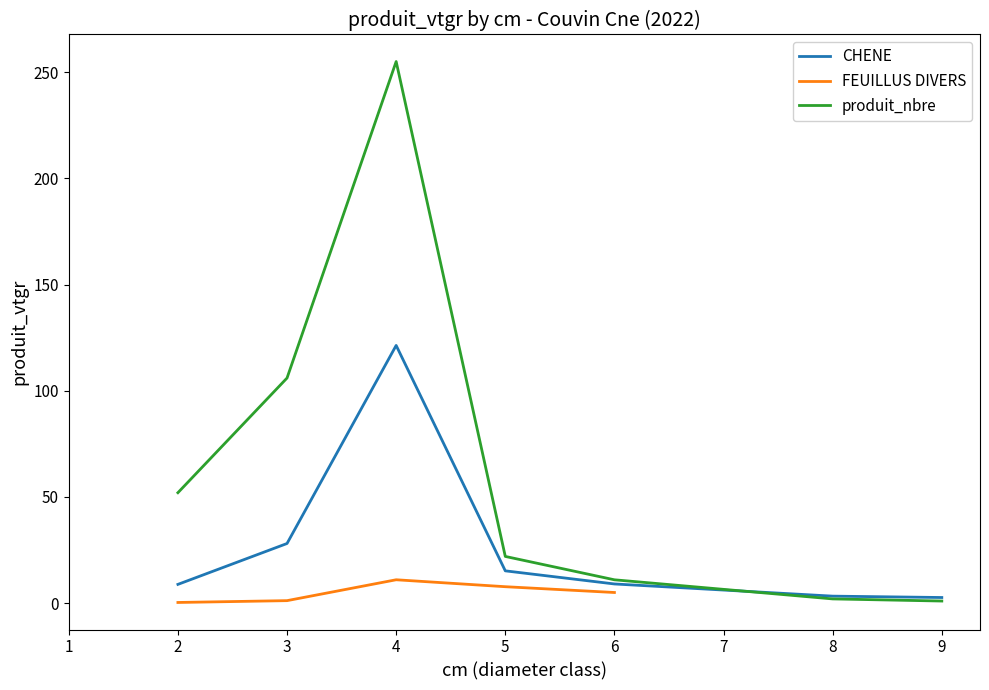

What is the highest value of the produit_nbre series?

255.0